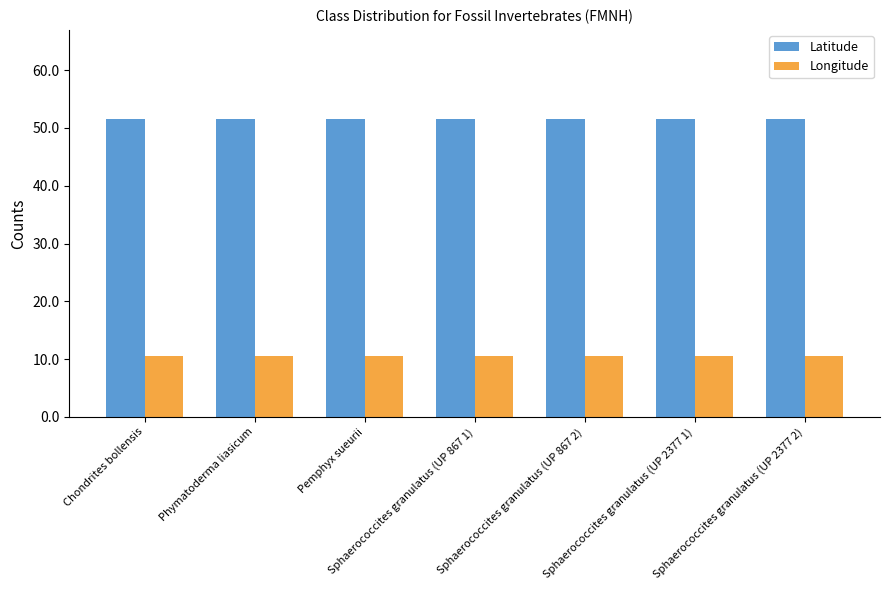

Is the value of Latitude at Sphaerococcites granulatus (UP 867 2) greater than the value of Longitude at Chondrites bollensis?

Yes